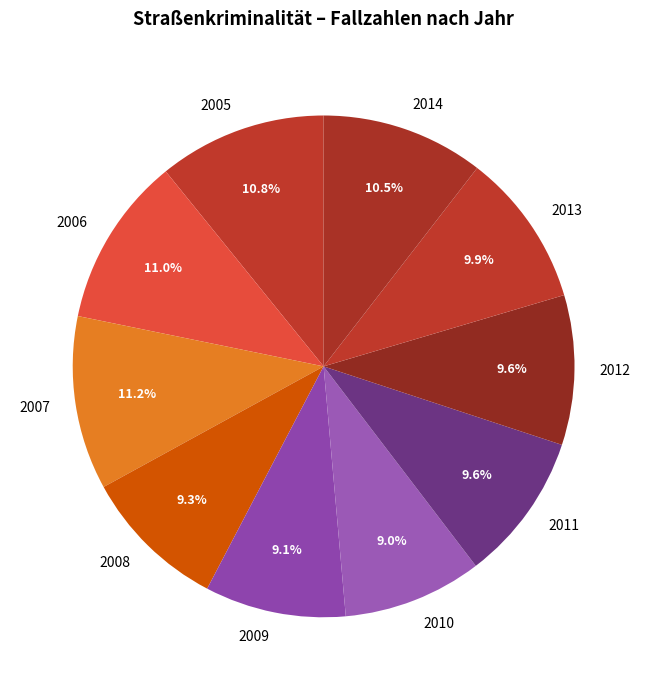

Count the number of slices in the pie.

10